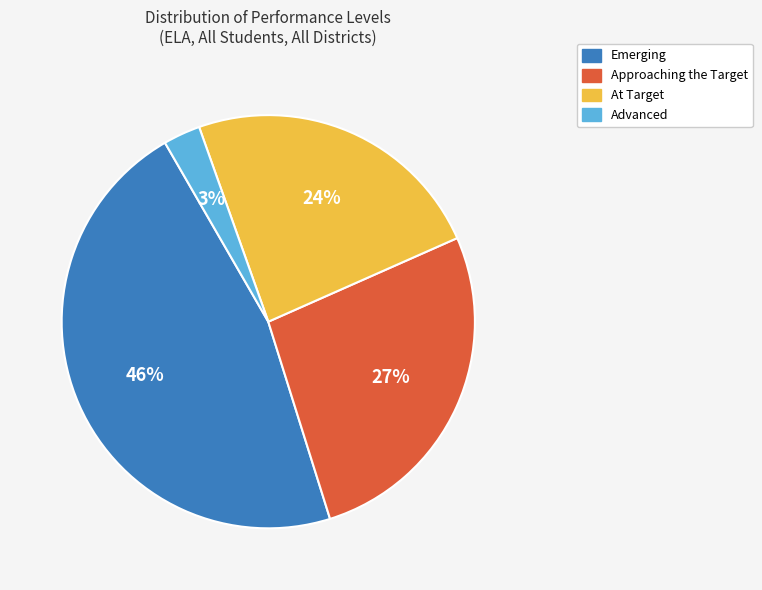

The Emerging slice represents 33% of the pie. True or false?

False